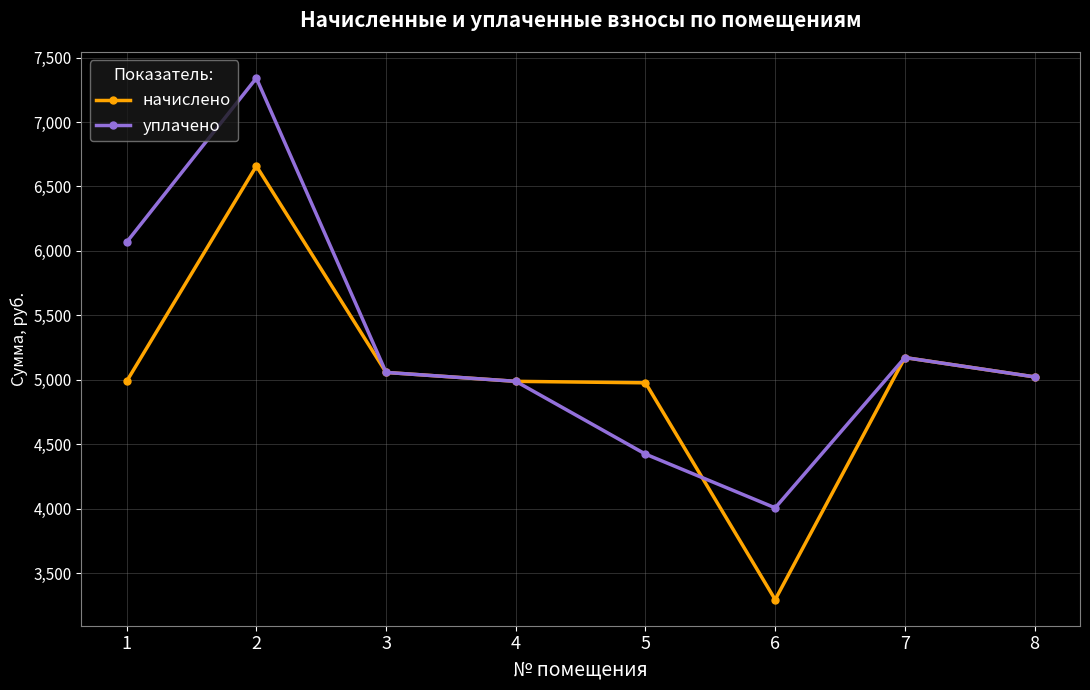

Between 2 and 6, which series saw the biggest shift?

начислено